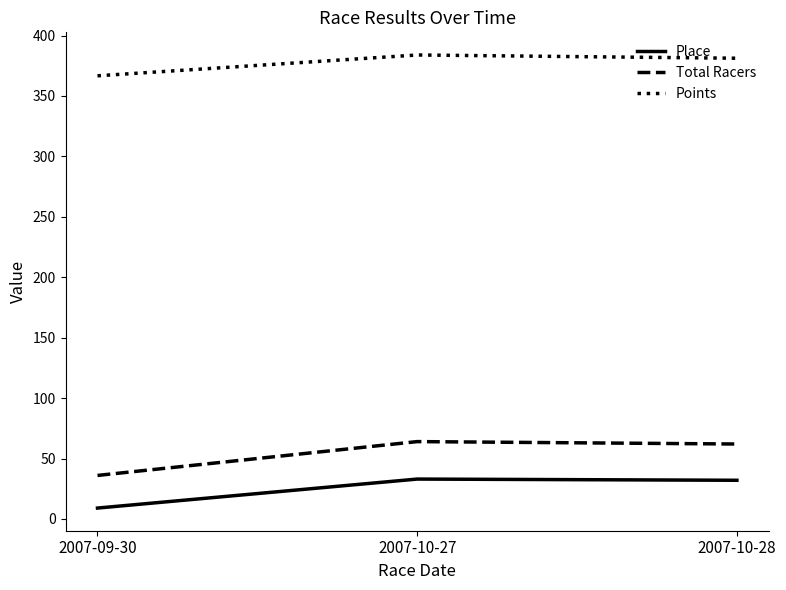

True or false: Total Racers has a value of 36.0 at 2007-09-30.

True